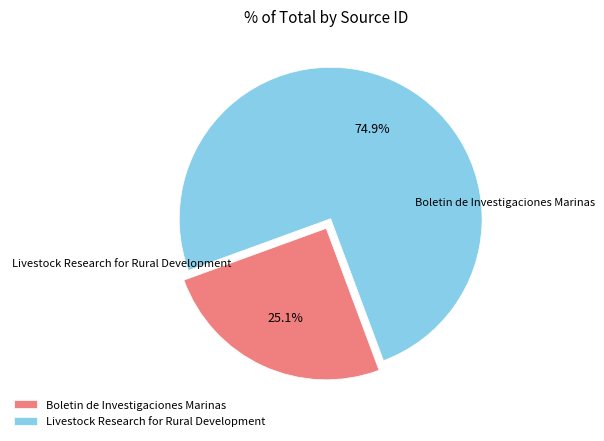

To the nearest percent, what percentage of the pie is Livestock Research for Rural Development?

75%